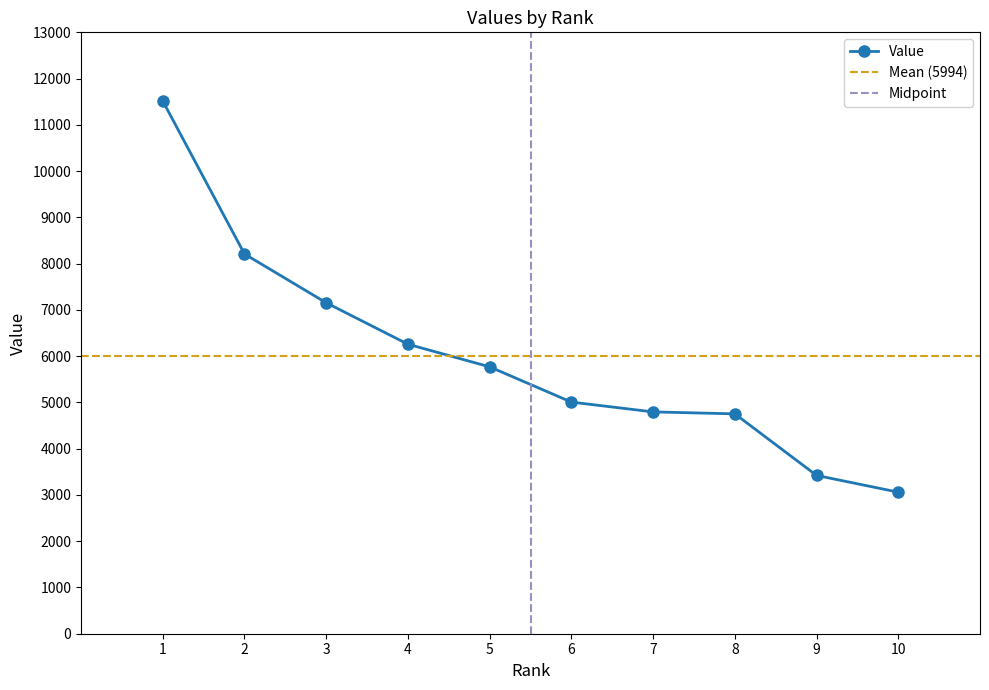

The chart shows a value of 5007 at 6. True or false?

True